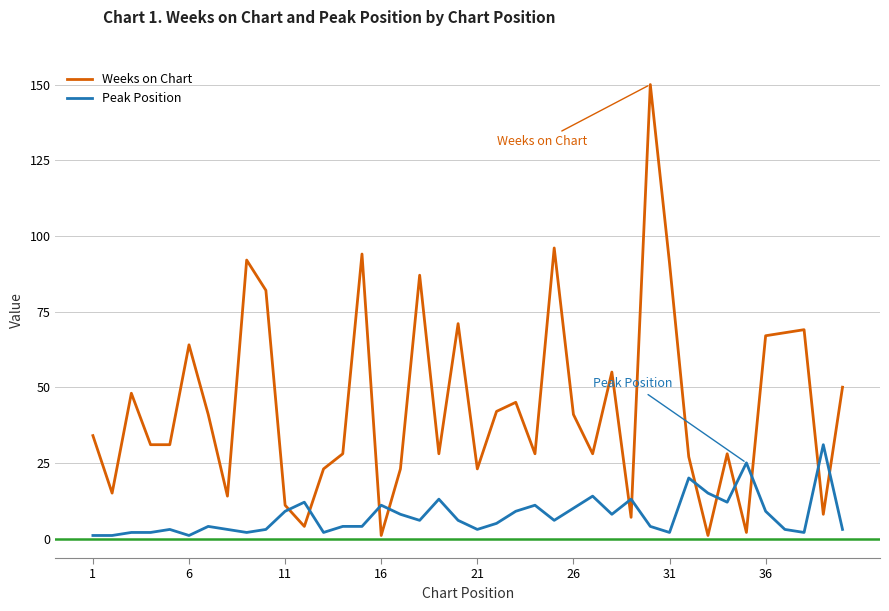

After their last crossing, which series has the higher values: Peak Position or Weeks on Chart?

Weeks on Chart